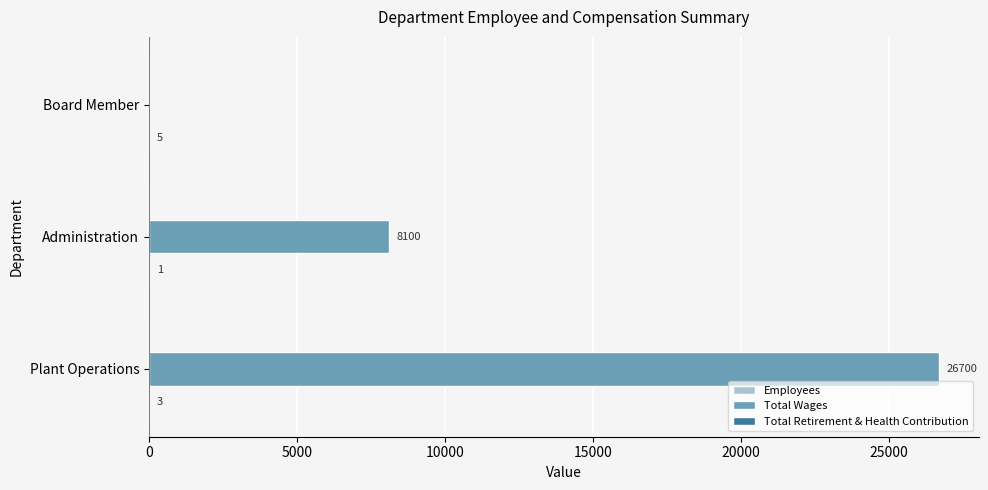

The value of Total Wages at Administration is 11998. True or false?

False